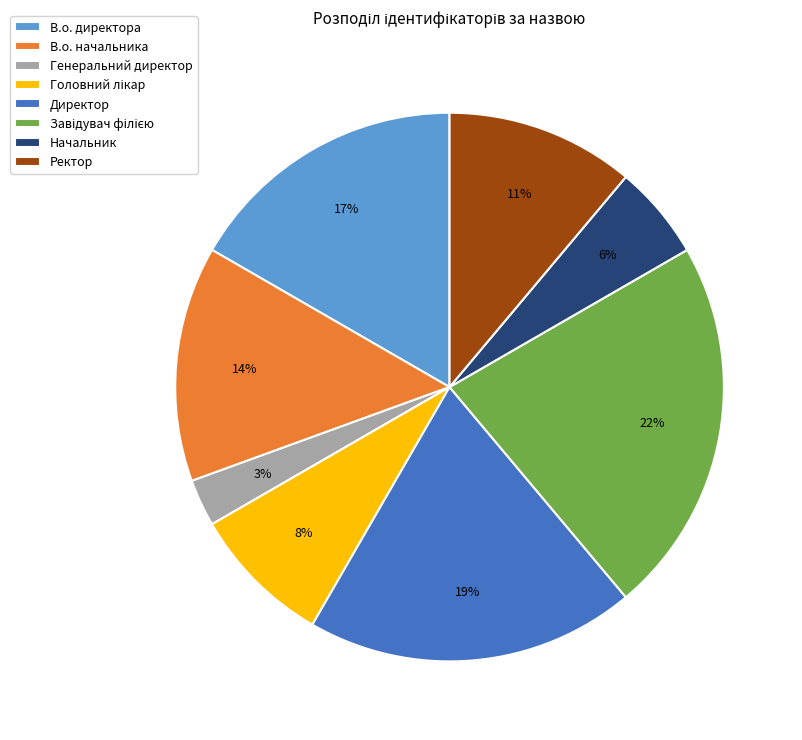

True or false: Начальник accounts for 6% of the total.

True